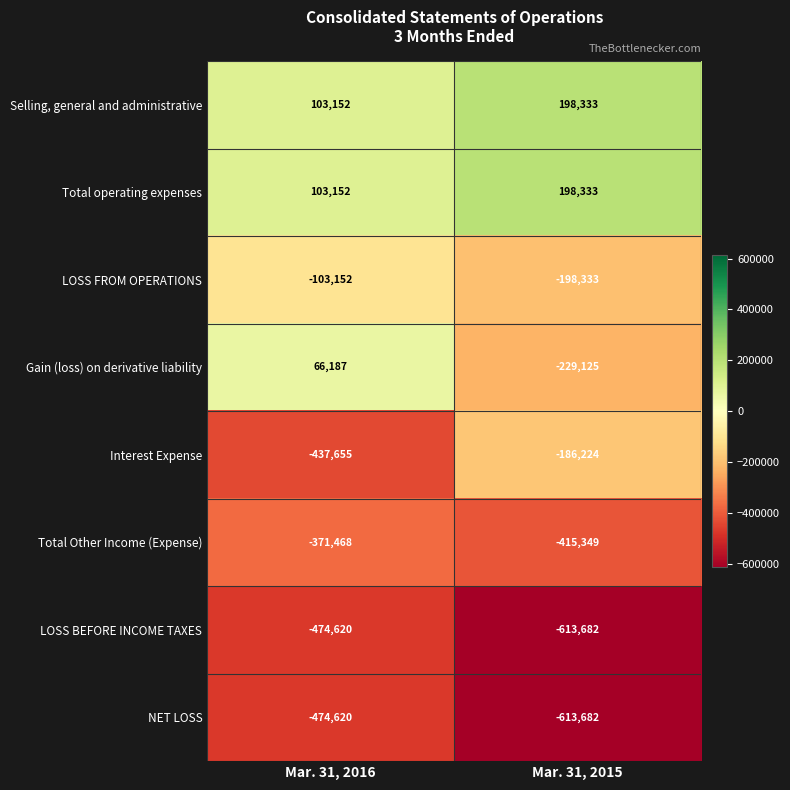

Is the value of Selling, general and administrative at Mar. 31, 2016 greater than the value of Gain (loss) on derivative liability at Mar. 31, 2015?

Yes